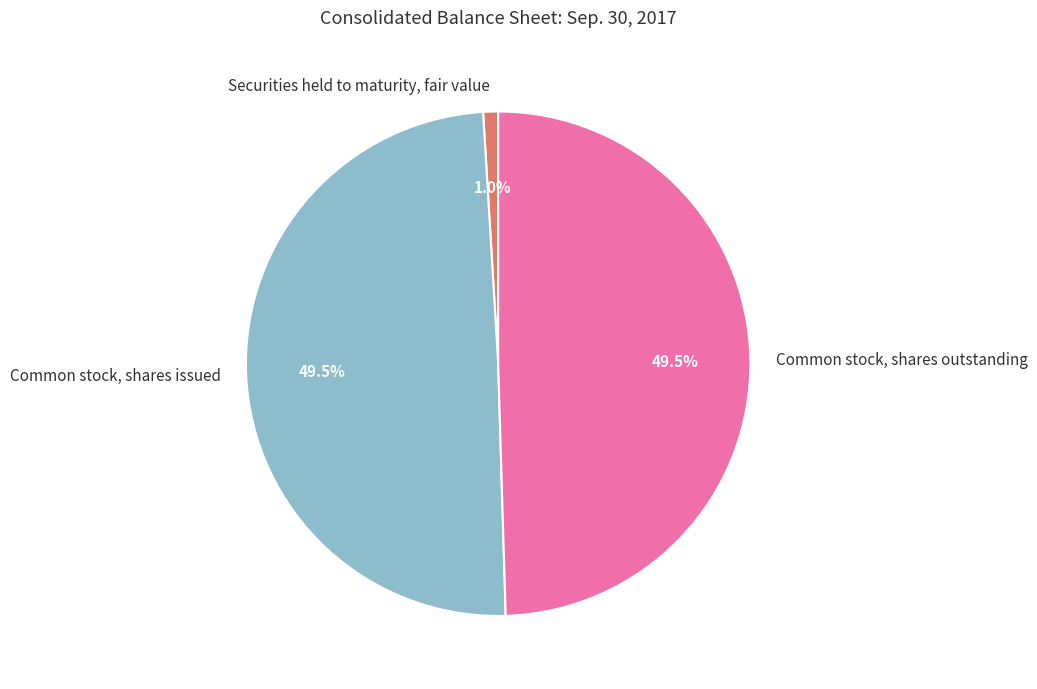

Do Common stock, shares issued and Common stock, shares outstanding together represent more than half of the pie?

Yes